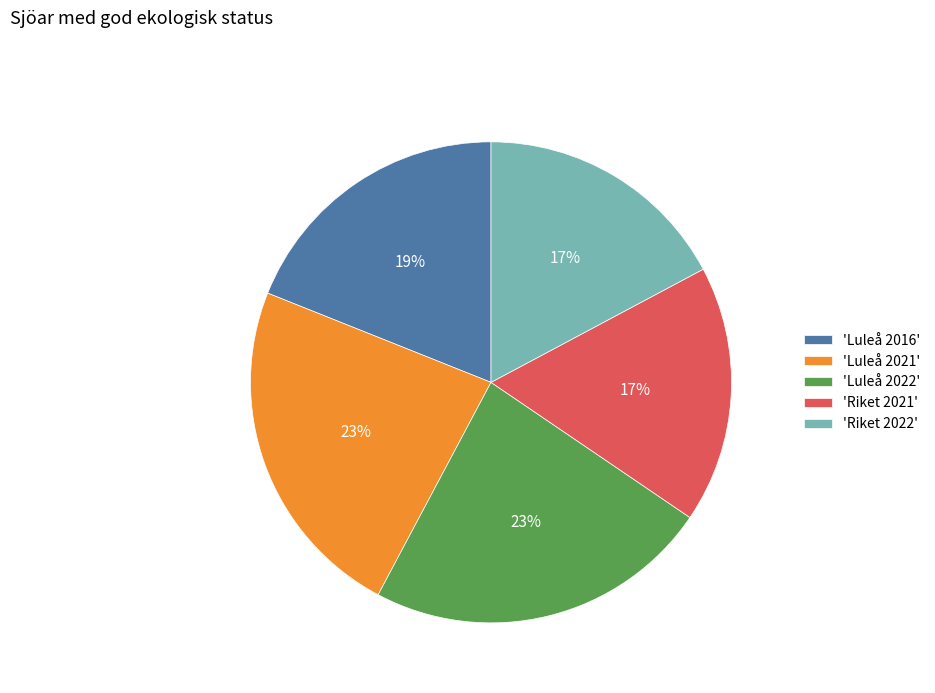

Is it true that 'Luleå 2016' is 30% of the pie?

False